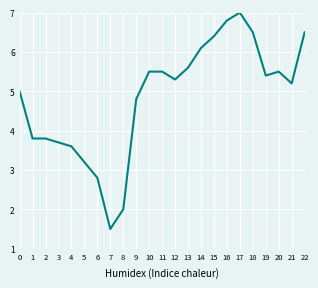

What is the smallest value displayed?

1.5